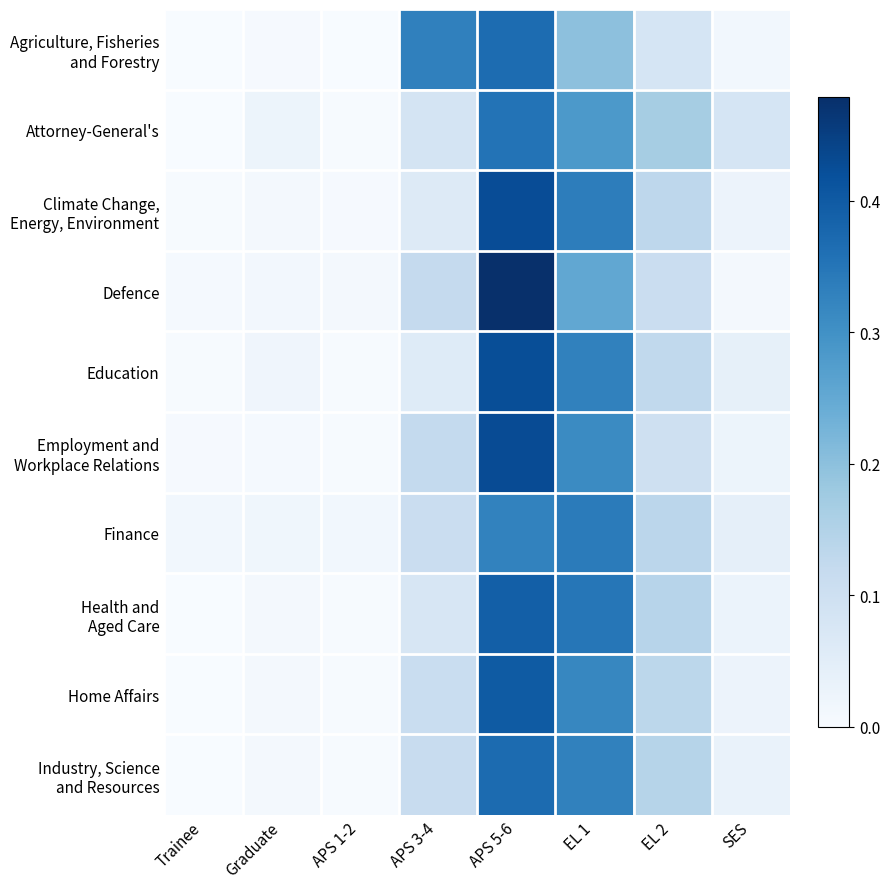

Between APS 3-4 and Graduate, which is larger?

APS 3-4